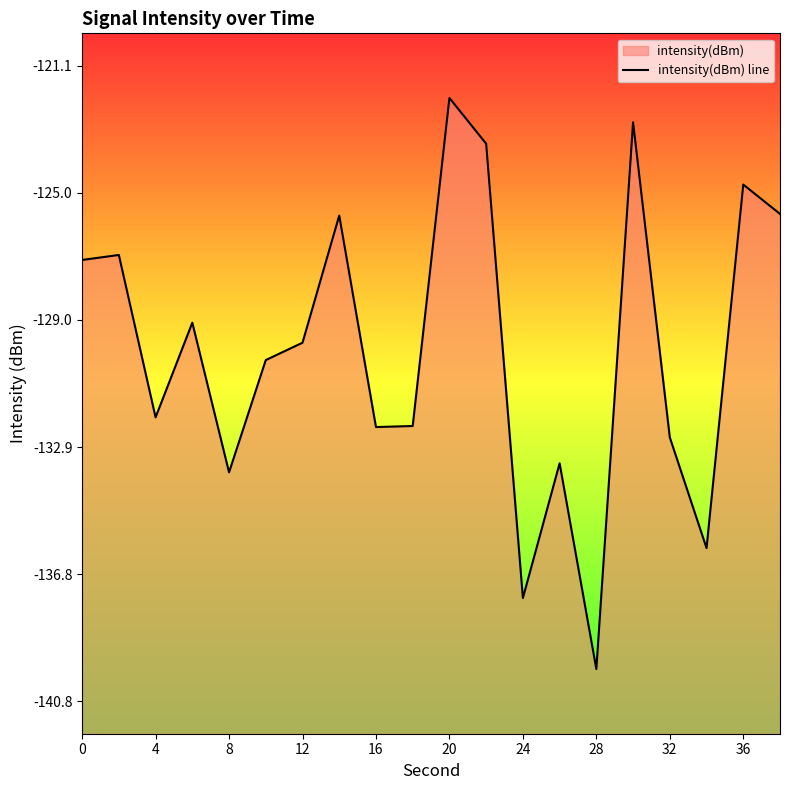

True or false: there are more than 1 points higher than both neighbors.

True